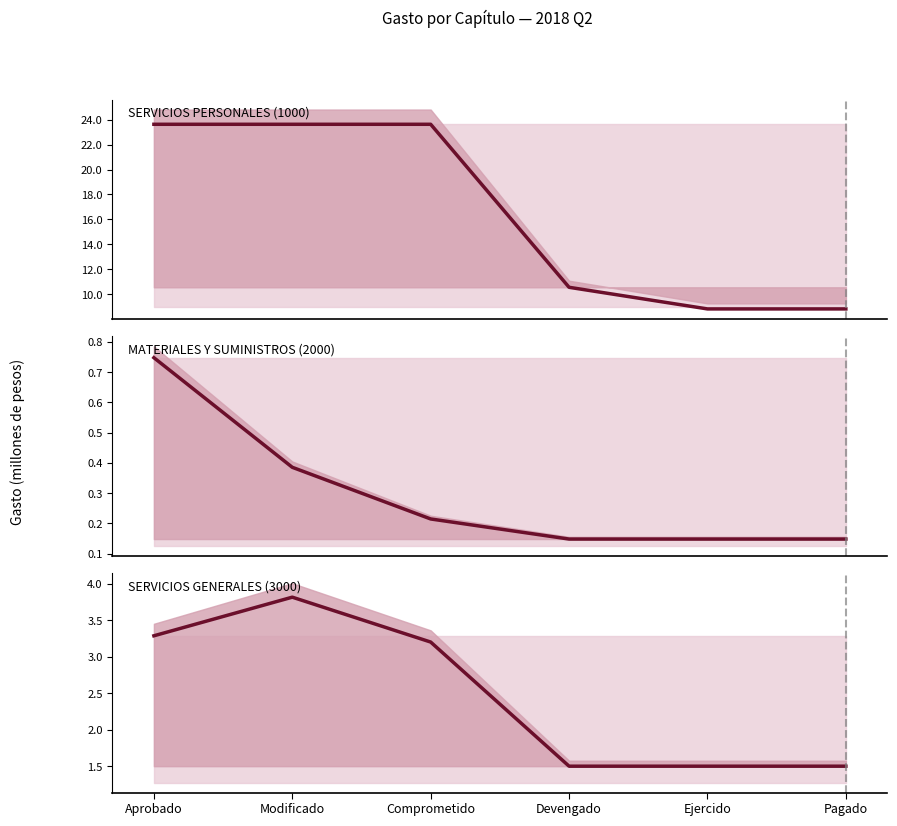

True or false: MATERIALES Y SUMINISTROS (2000) has a value of 0.2 at Modificado.

False